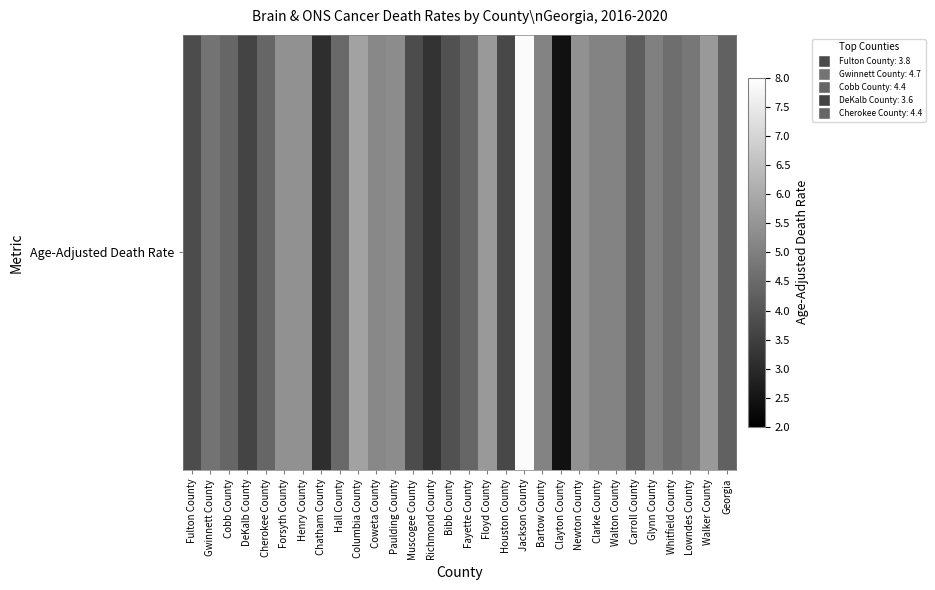

Rank the categories by value from lowest to highest.

Clayton County, Chatham County, Richmond County, DeKalb County, Houston County, Fulton County, Muscogee County, Bibb County, Carroll County, Georgia, Cobb County, Cherokee County, Fayette County, Hall County, Whitfield County, Gwinnett County, Lowndes County, Glynn County, Bartow County, Clarke County, Walton County, Coweta County, Paulding County, Forsyth County, Henry County, Newton County, Floyd County, Walker County, Columbia County, Jackson County